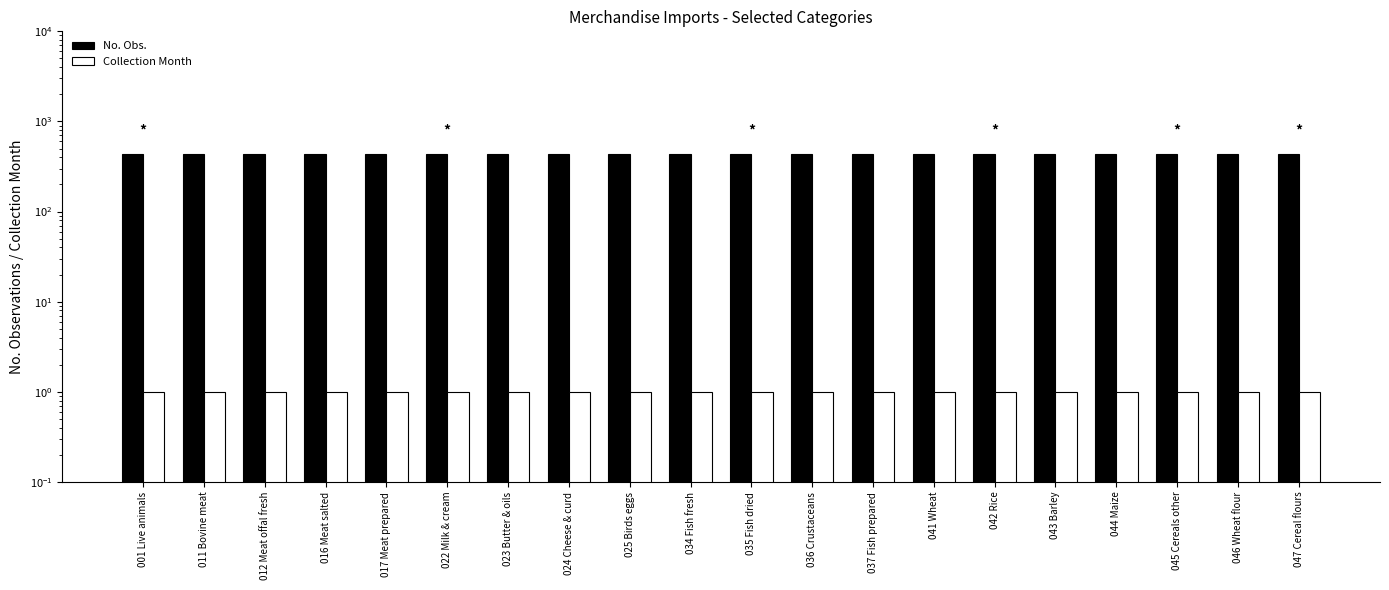

Which series has the largest total across all categories?

No. Obs.